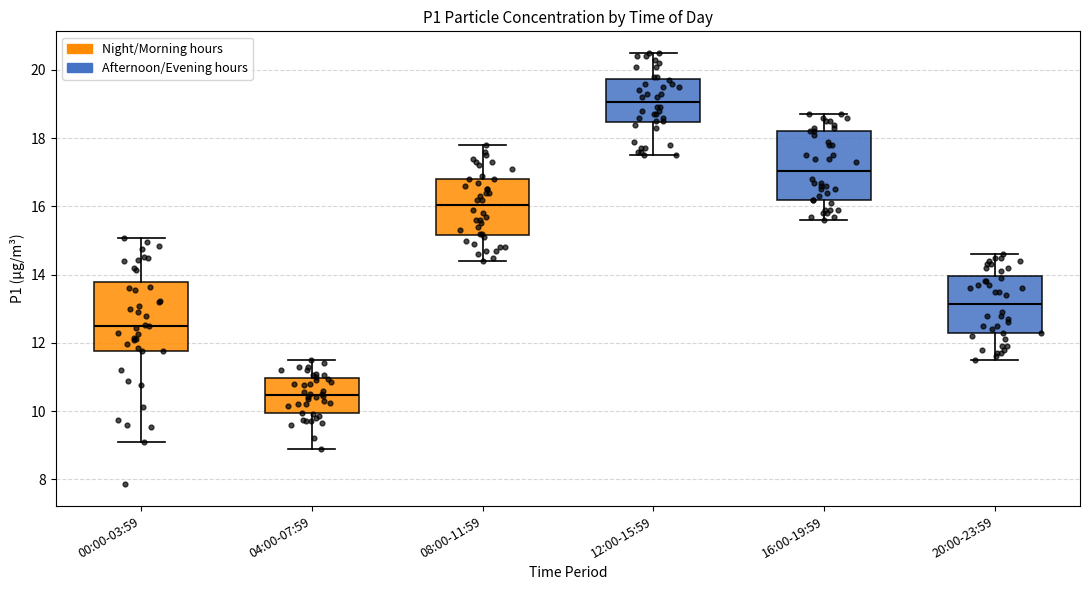

Where does the median line of the box for 20:00-23:59 sit on the y-axis? The values are not printed on the chart, so give them approximately, as read against the axis.

13.2